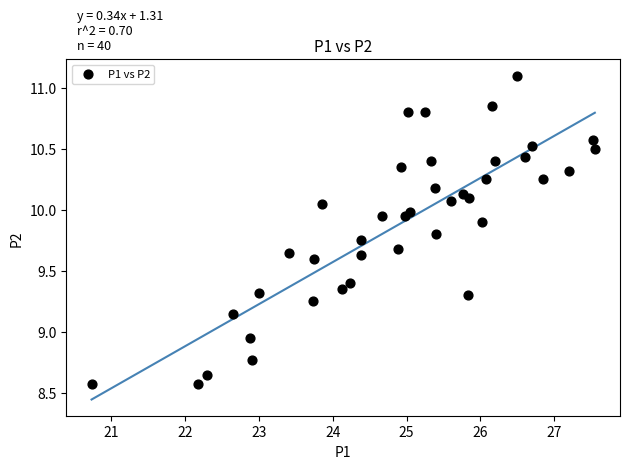

What is the range of X values (max minus min)?

6.8